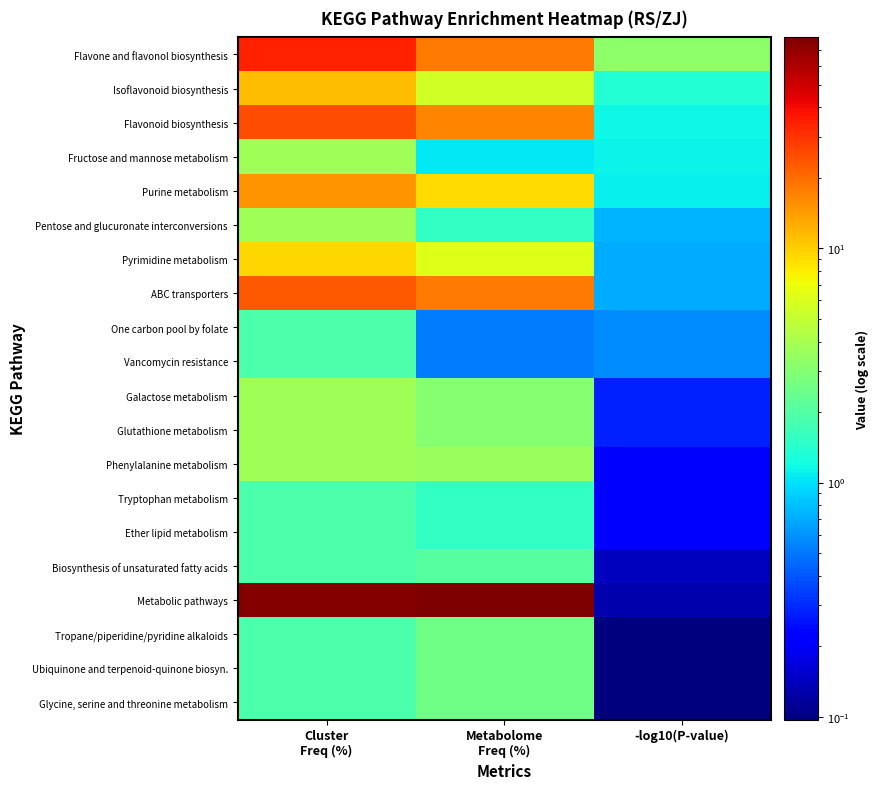

At which category is the sum across all series the highest?

Cluster
Freq (%)